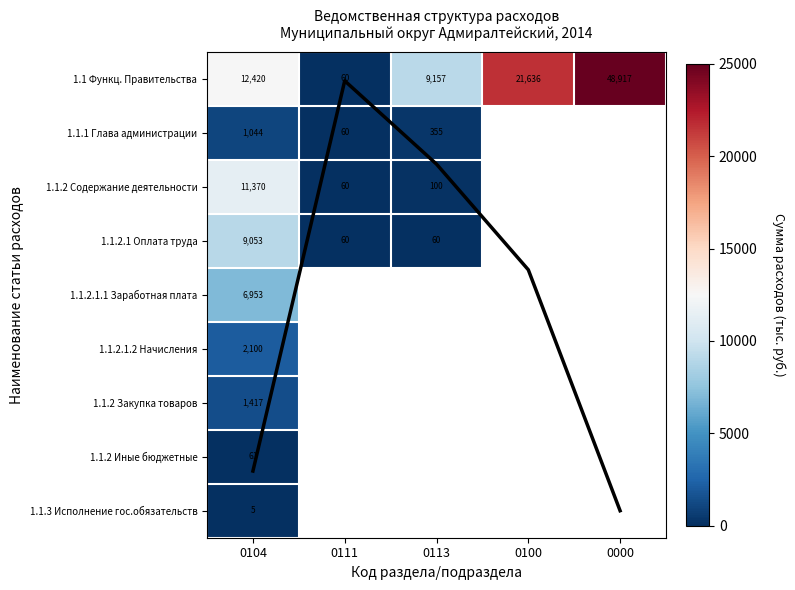

Where is 1.1.2 Содержание деятельности nearest to the value 5715?

0113